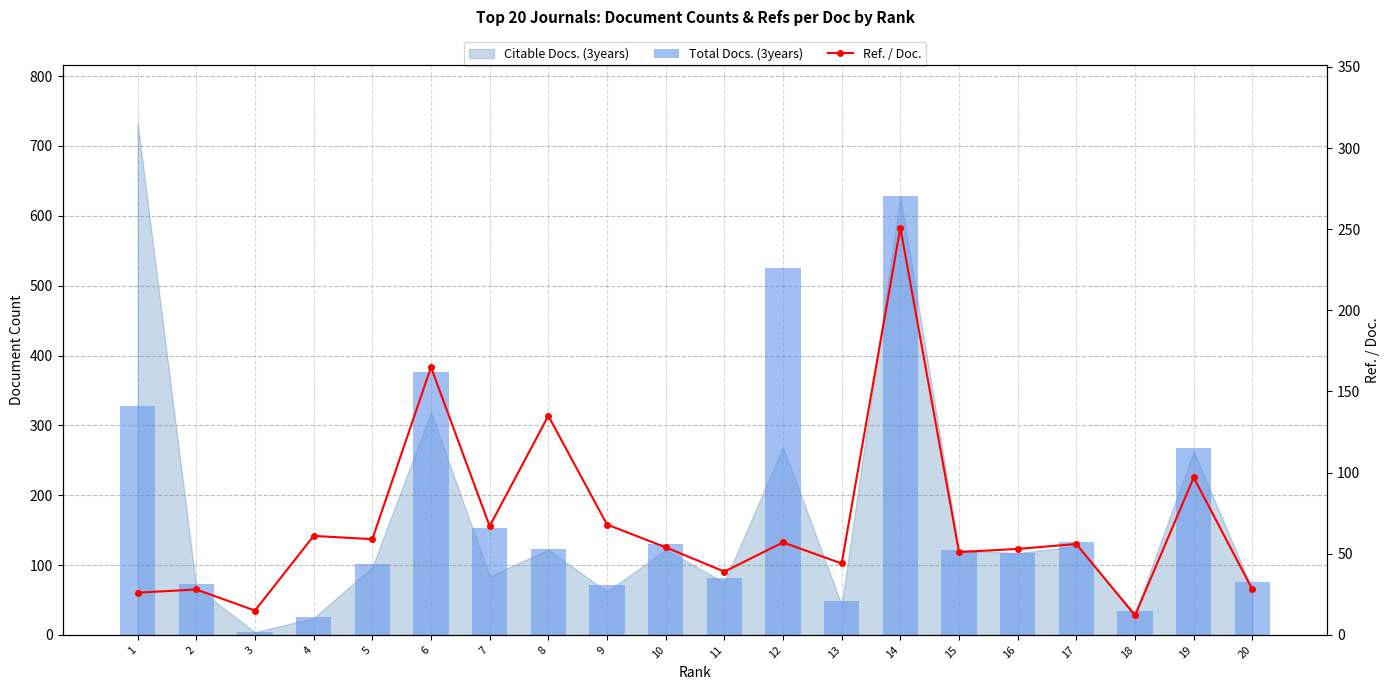

At which label does Ref. / Doc. reach its peak?

14